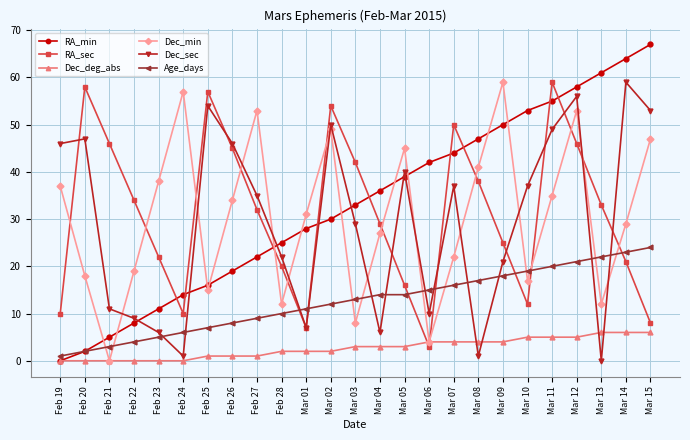

How many lines are shown in the chart?

6